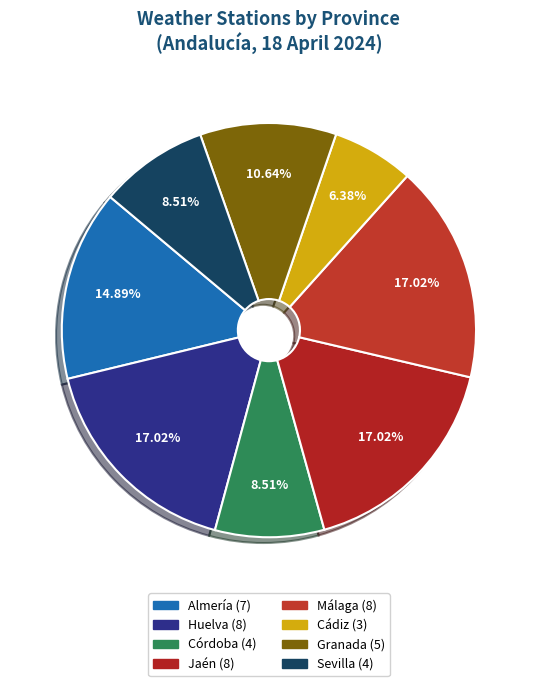

To the nearest percent, what percentage of the pie is Málaga?

17%